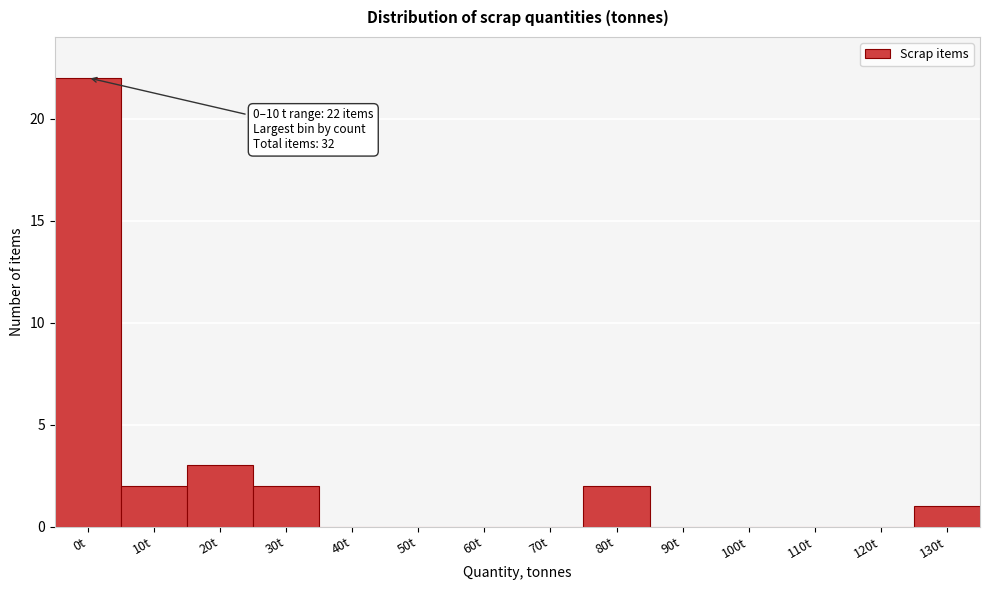

Reading left to right, list all the values displayed in this chart.

0t=22	10t=2	20t=3	30t=2	40t=0	50t=0	60t=0	70t=0	80t=2	90t=0	100t=0	110t=0	120t=0	130t=1